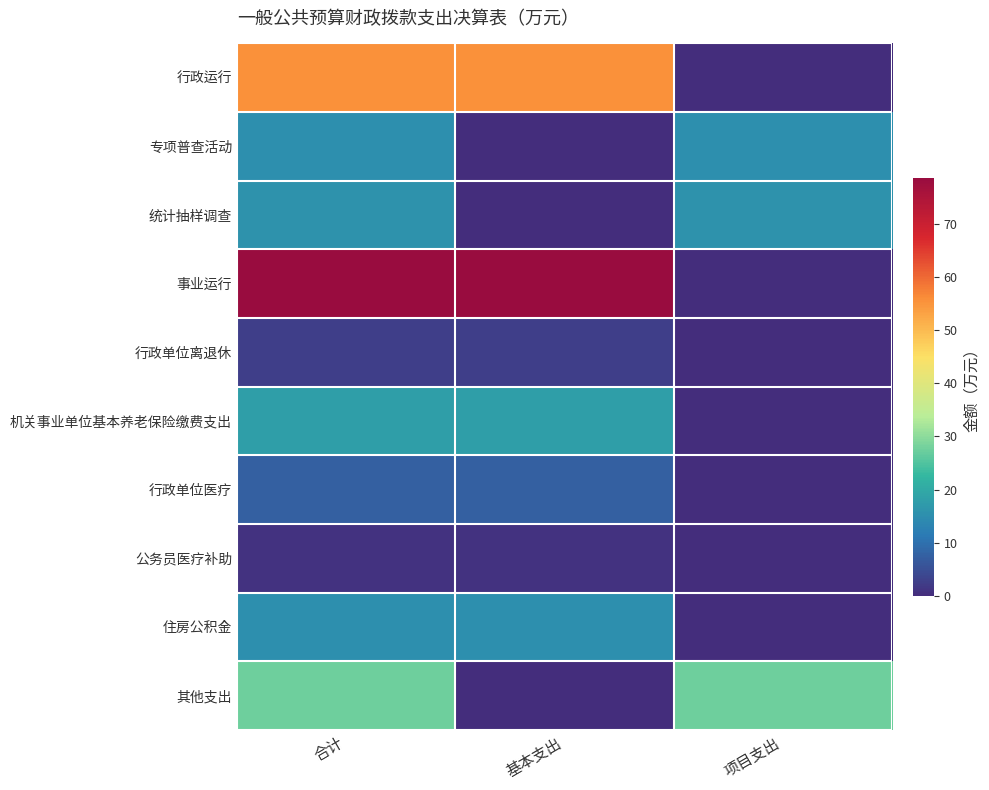

At which category does the chart reach its minimum across all series?

项目支出